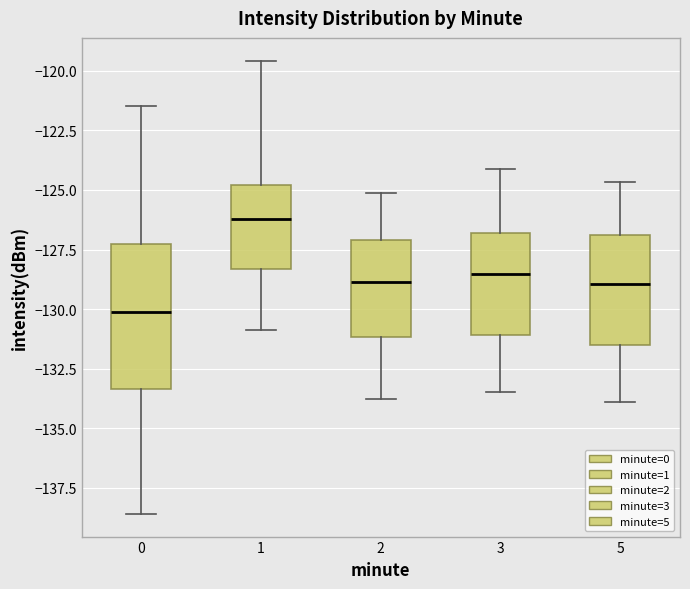

Reading left to right, read every box against the y-axis: the position of its median line, the range the box covers, and the ends of its whiskers. The values are not printed on the chart, so give them approximately, as read against the axis.

0: median -130.0, box -133.5 to -127.5, whiskers -138.5 to -121.5
1: median -126.0, box -128.5 to -125.0, whiskers -131.0 to -119.5
2: median -129.0, box -131.0 to -127.0, whiskers -134.0 to -125.0
3: median -128.5, box -131.0 to -127.0, whiskers -133.5 to -124.0
5: median -129.0, box -131.5 to -127.0, whiskers -134.0 to -124.5